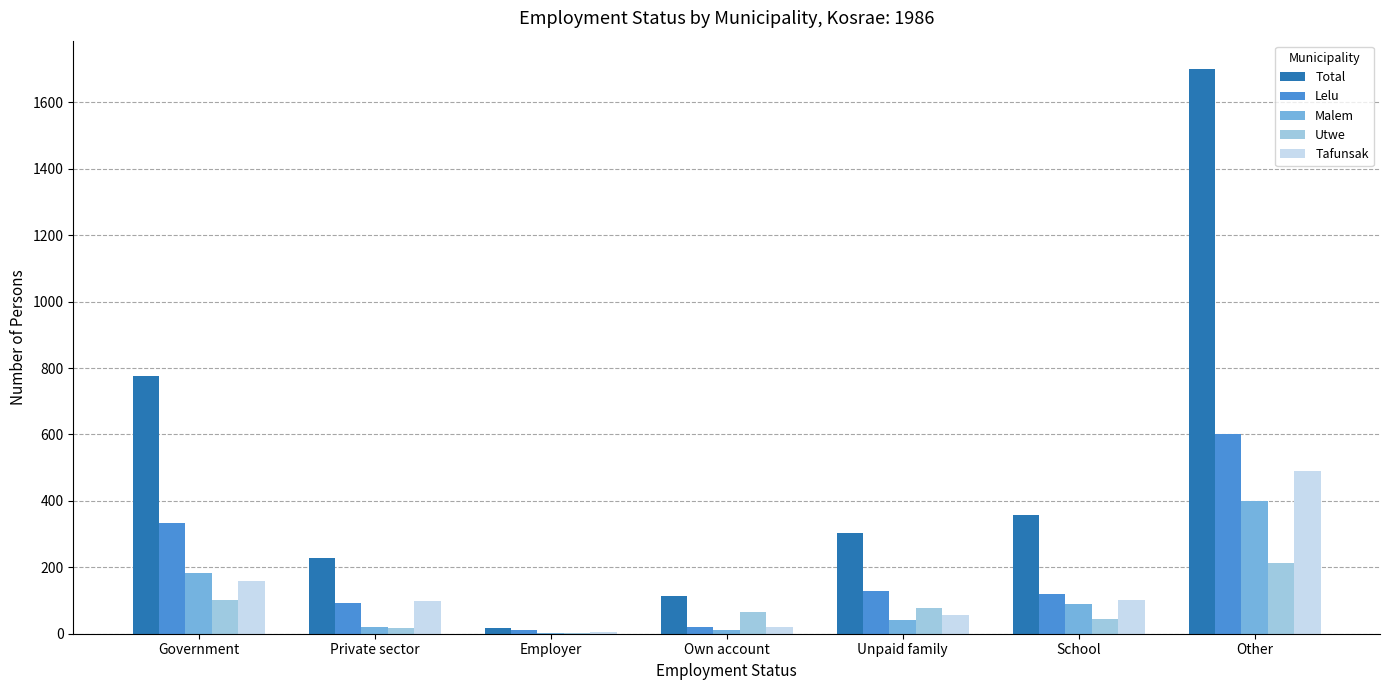

At which category is the sum across all series the highest?

Other